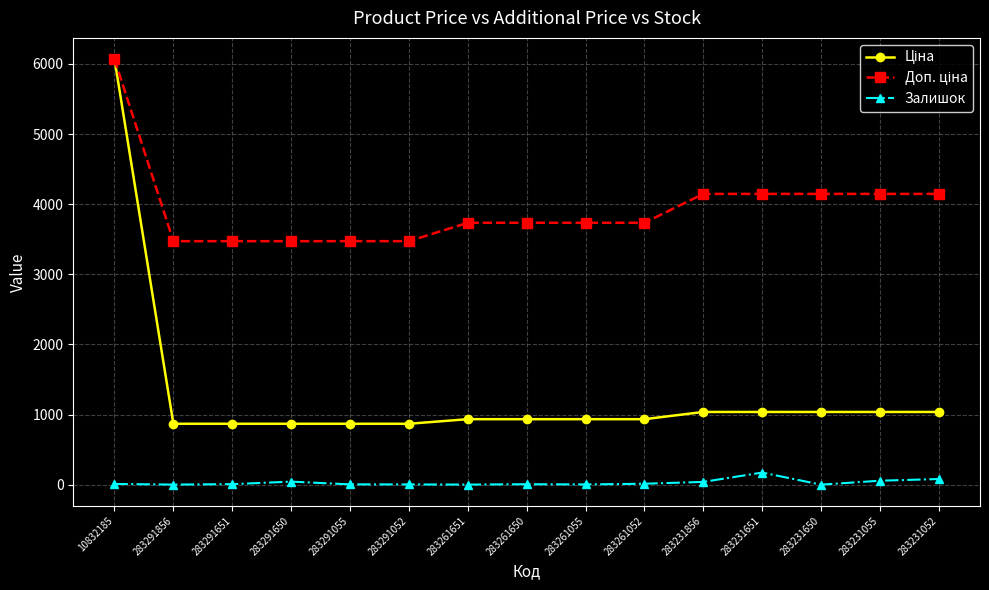

What is the maximum value shown in the chart?

6067.2